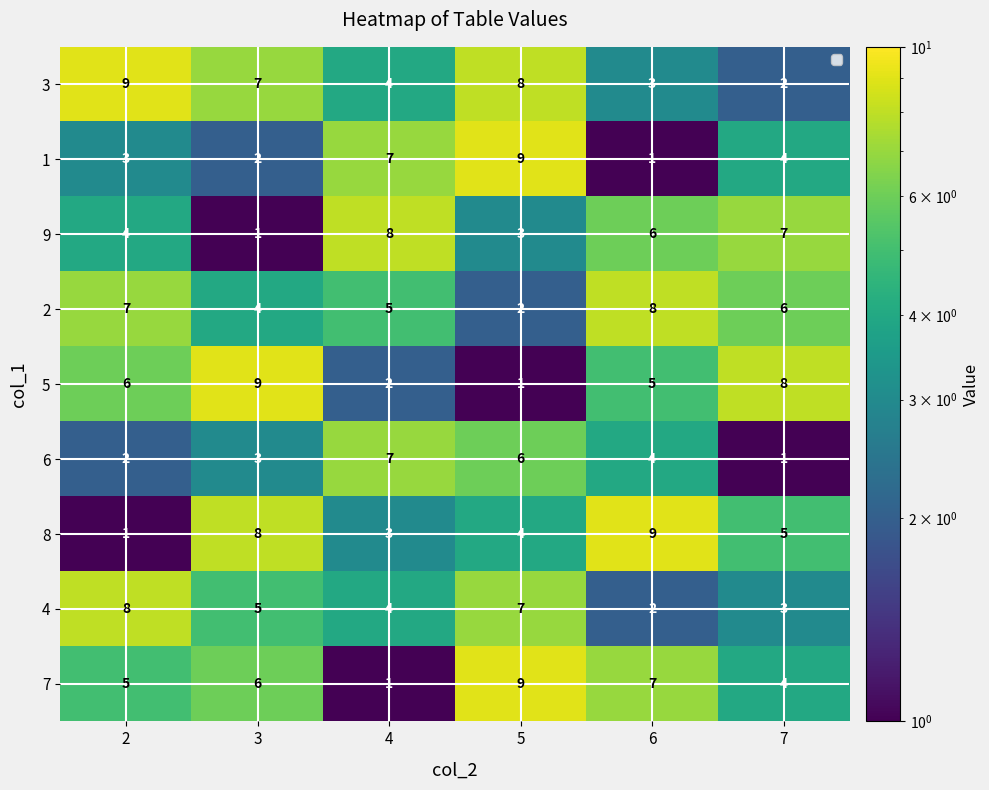

Is it true that 5 equals 2 at 6?

False